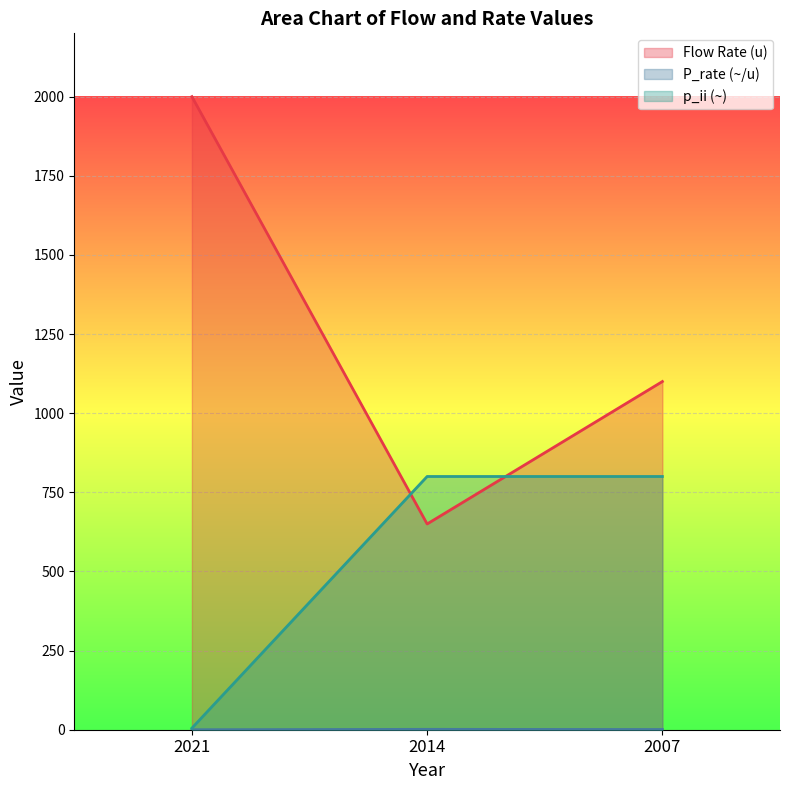

What is the average value of the P_rate (~/u) series?

0.6